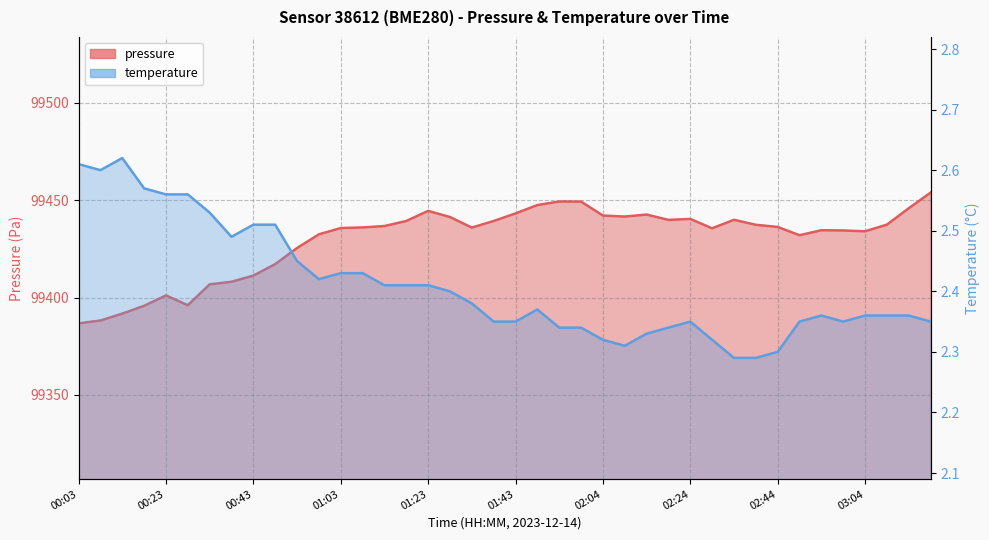

What position from the left is 02:19?

28